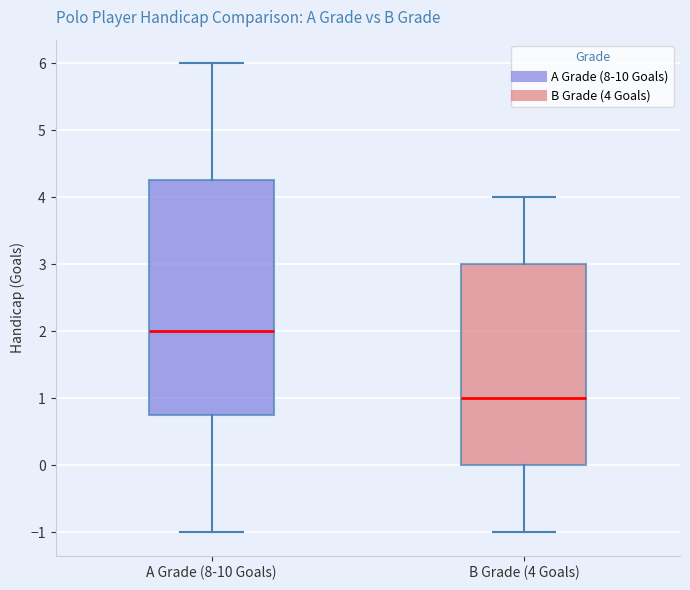

Where does the upper whisker of the box for A Grade (8-10 Goals) end on the y-axis? The values are not printed on the chart, so give them approximately, as read against the axis.

6.0